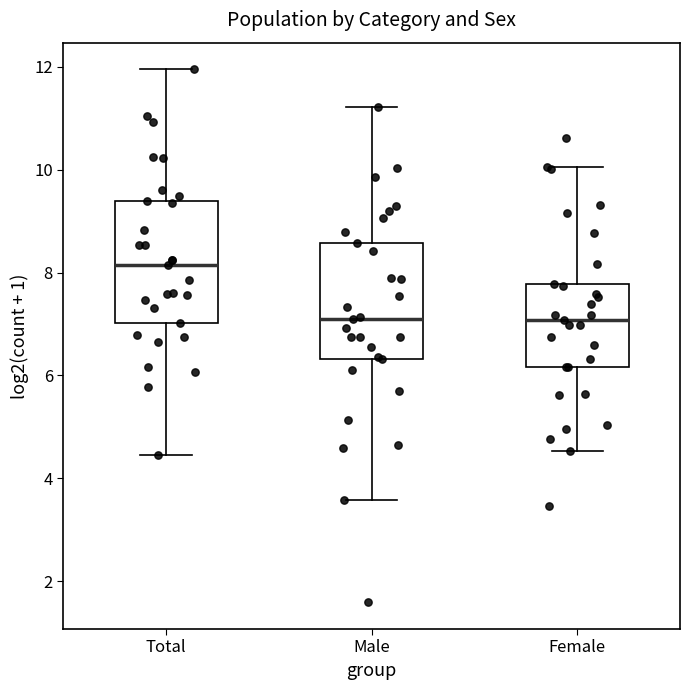

Reading left to right, read every box against the y-axis: the position of its median line, the range the box covers, and the ends of its whiskers. The values are not printed on the chart, so give them approximately, as read against the axis.

Total: median 8.2, box 7.0 to 9.4, whiskers 4.4 to 12.0
Male: median 7.0, box 6.4 to 8.6, whiskers 3.6 to 11.2
Female: median 7.0, box 6.2 to 7.8, whiskers 4.6 to 10.0